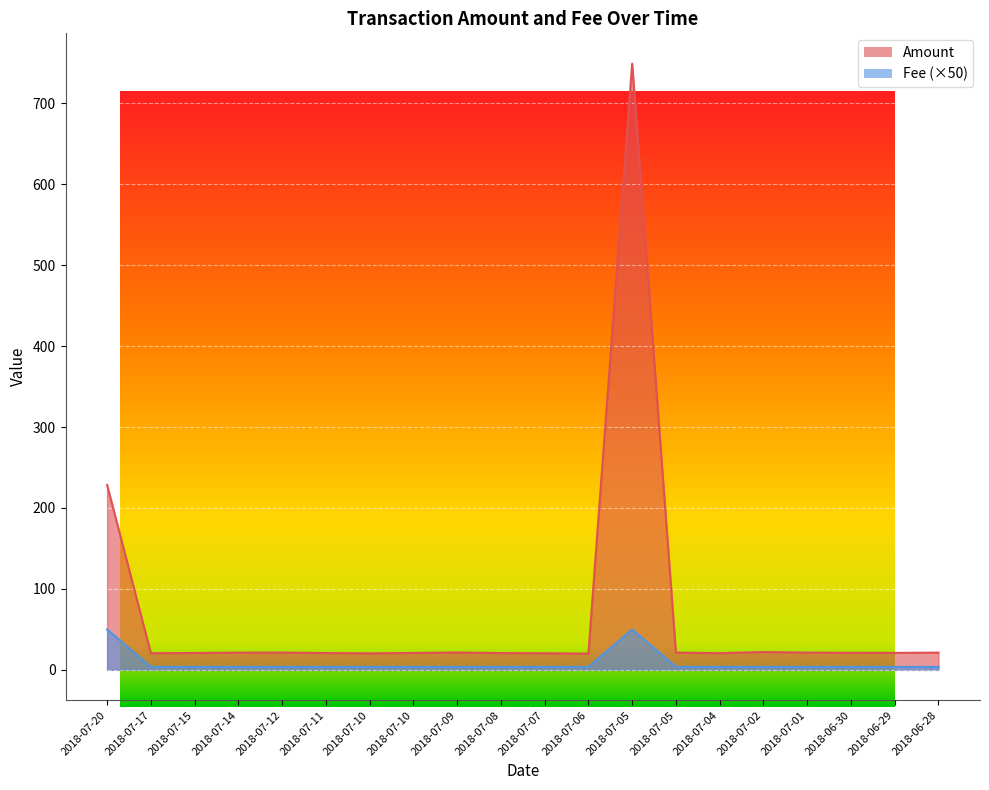

What is the sum of the Amount values at 2018-07-12 and 2018-07-17?

41.9